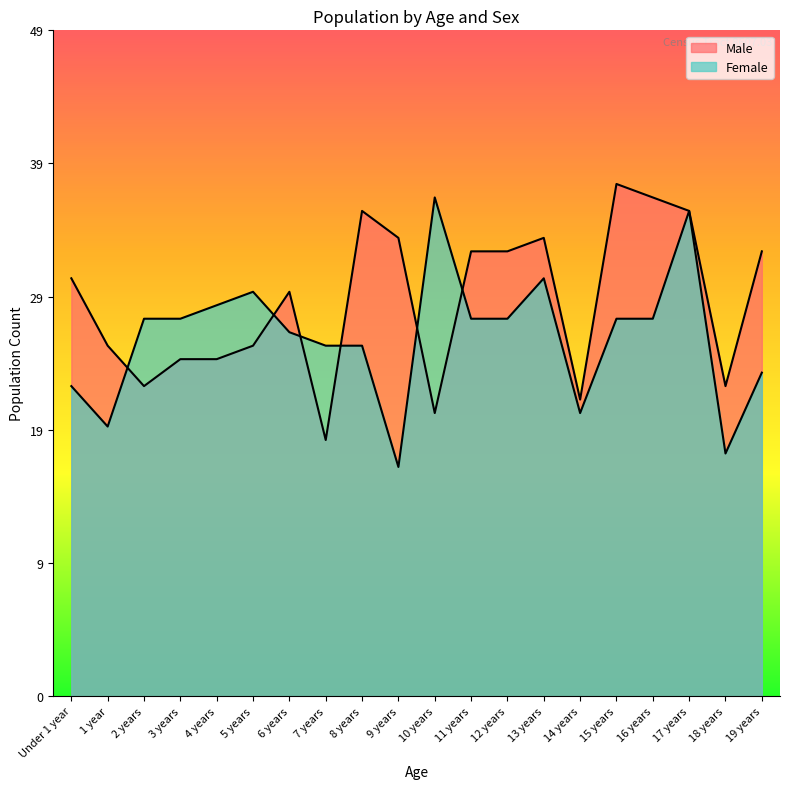

What is the label of the 2nd point from the left?

1 year